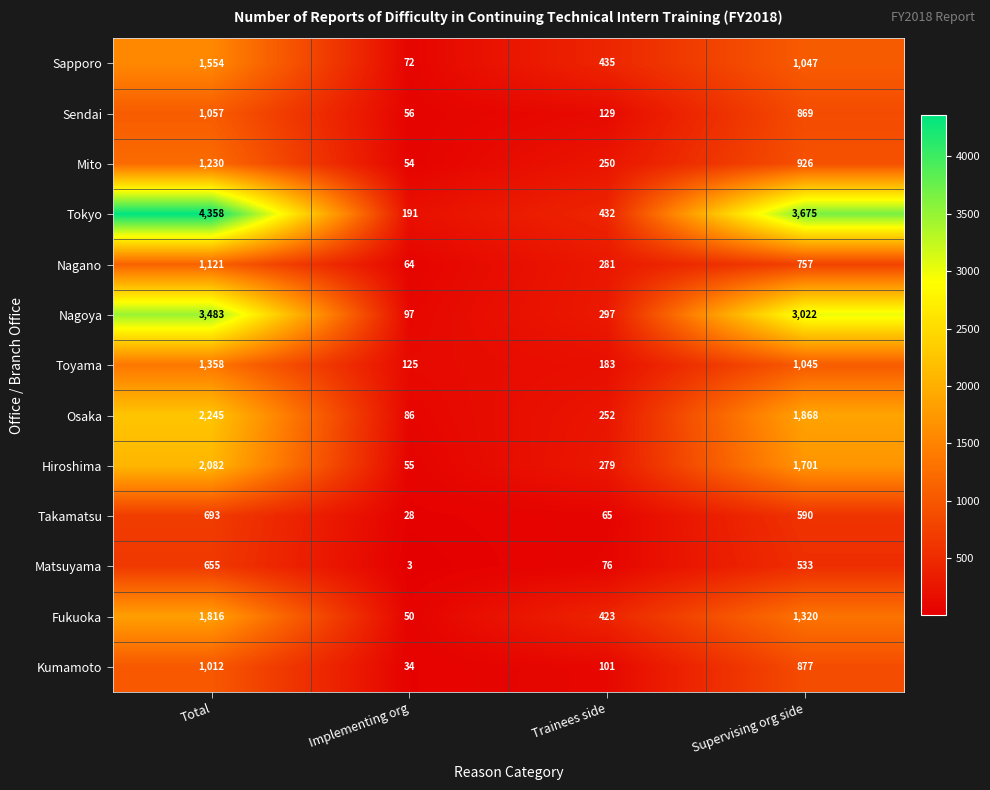

What is the total value across all series at Total?

22664